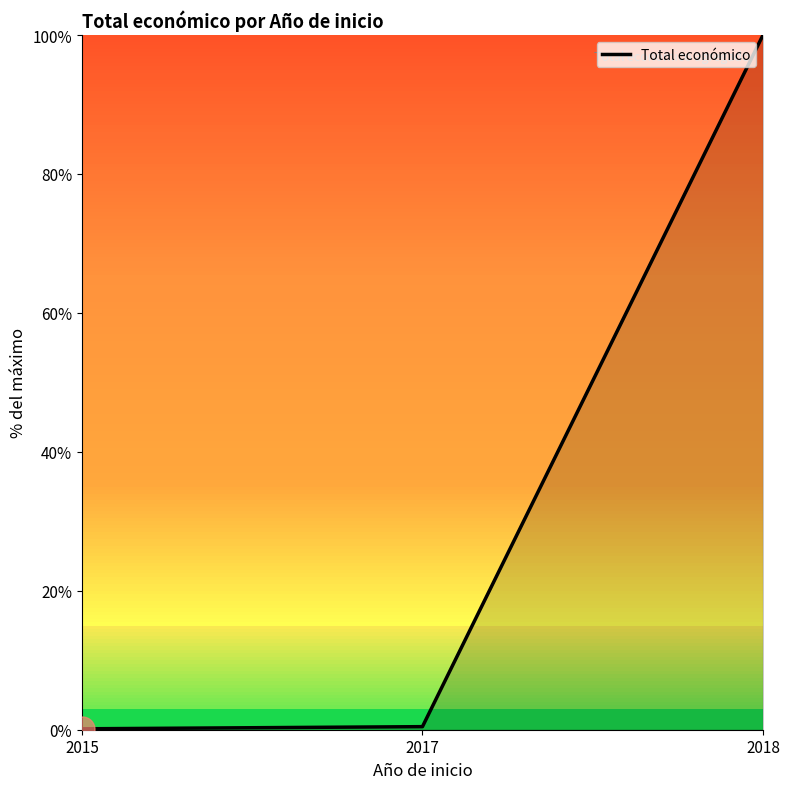

What is the maximum value shown in the chart?

100.0